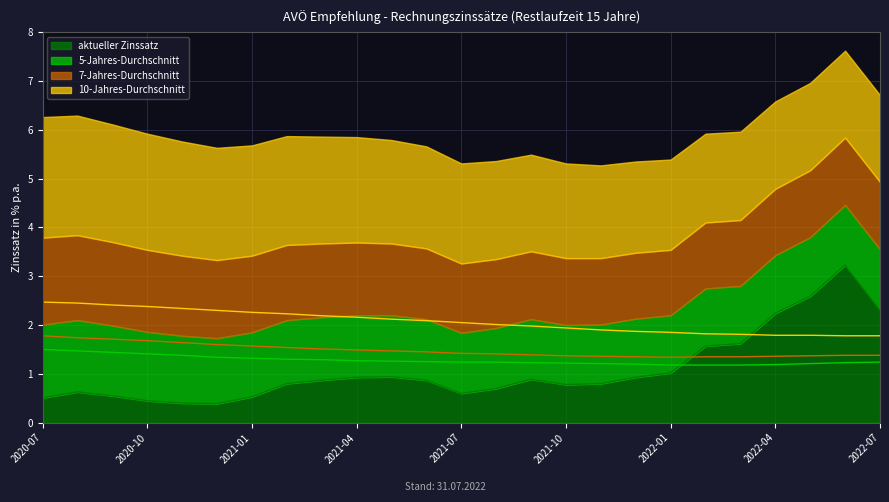

True or false: 7-Jahres-Durchschnitt and 5-Jahres-Durchschnitt intersect in this chart.

False